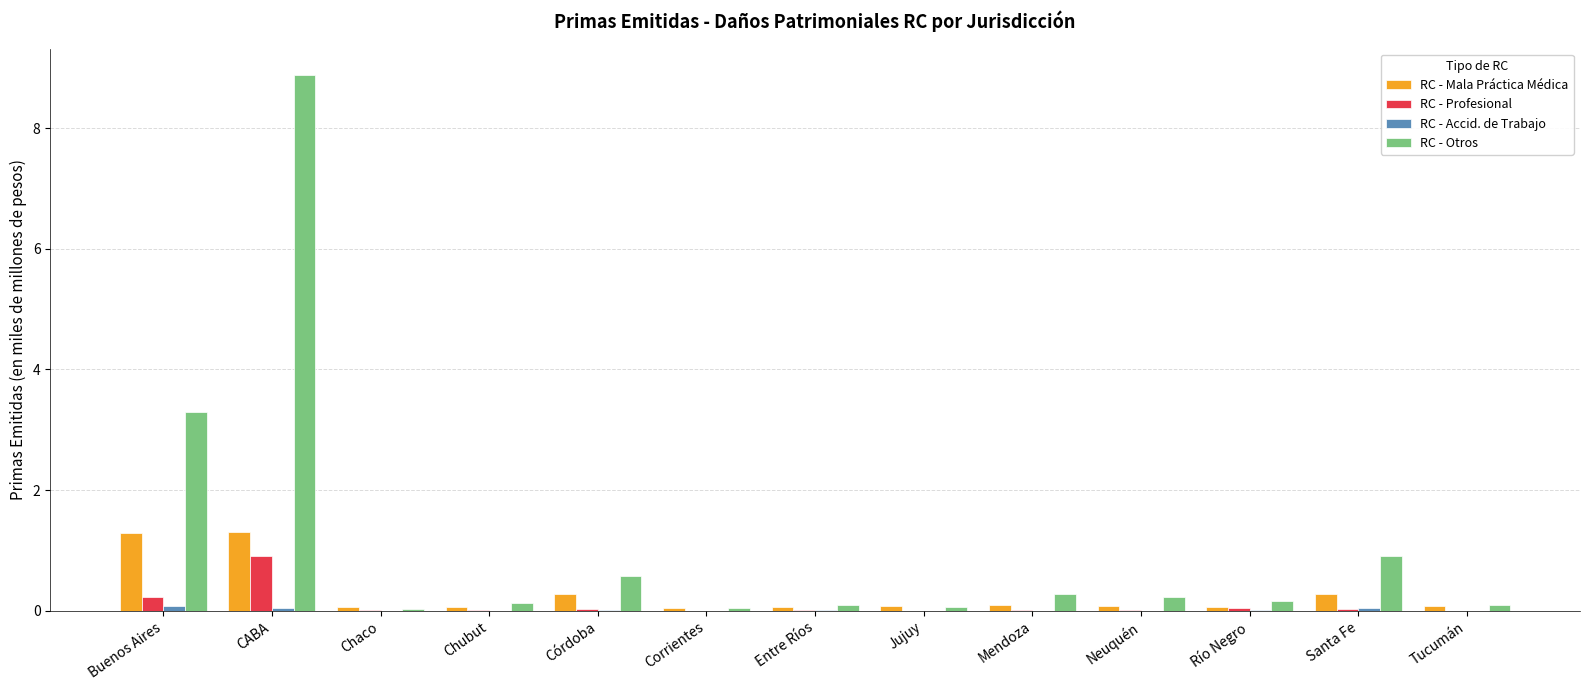

Which series has the widest spread of values?

RC - Otros